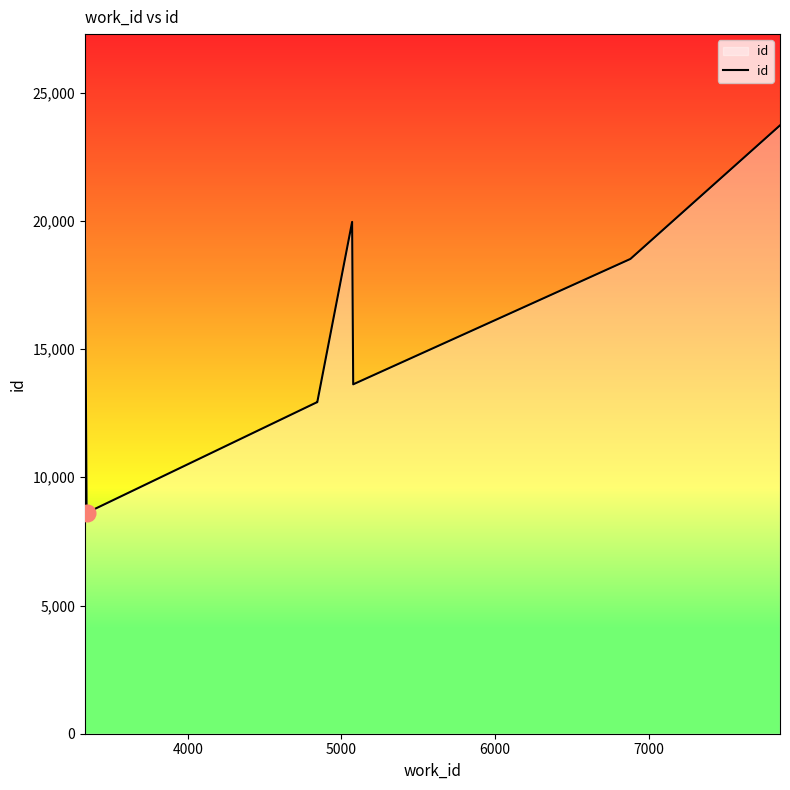

What is the maximum value shown in the chart?

23723